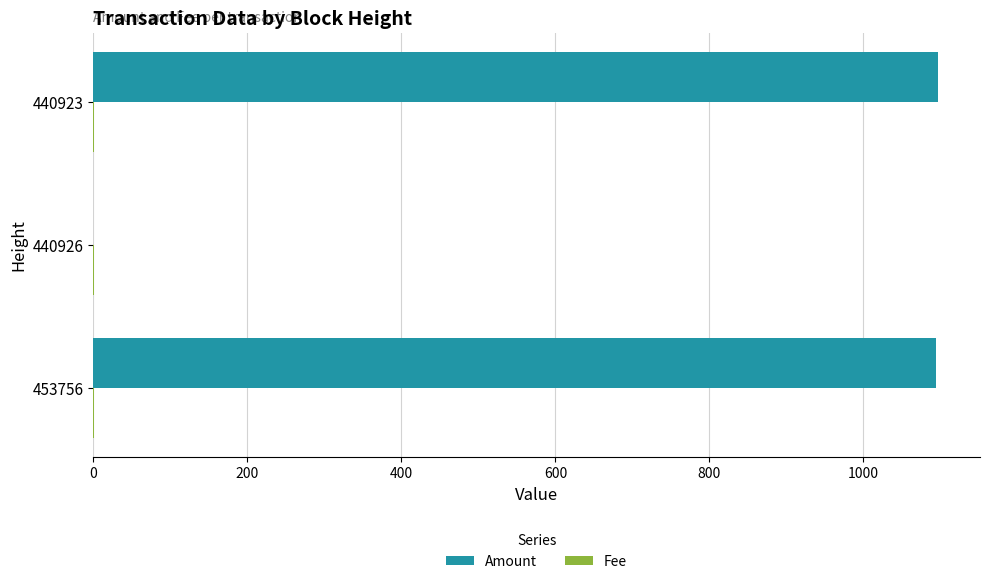

Between 453756 and 440926, which series saw the biggest shift?

Amount